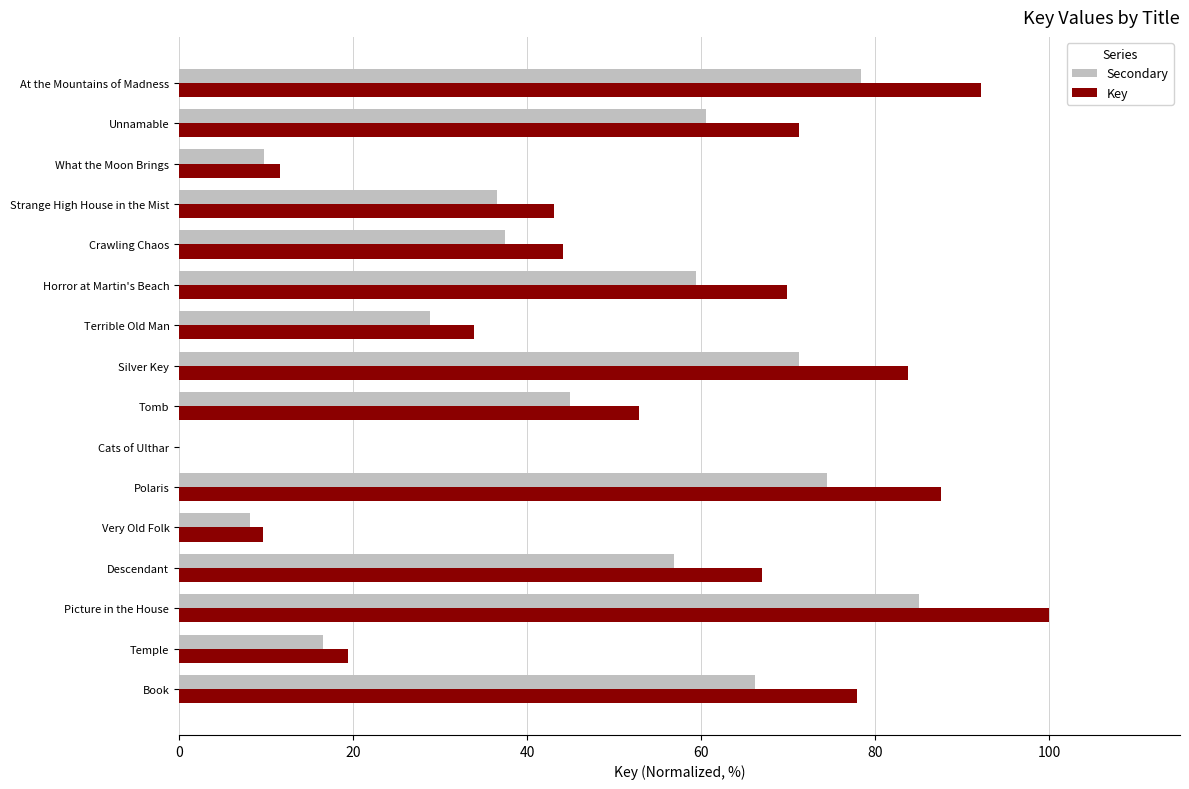

How many positive values does the Key series have?

15